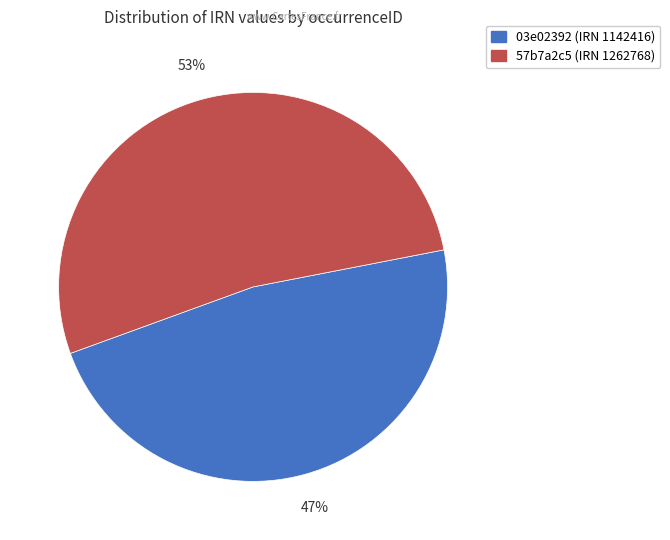

To the nearest percent, what is the average slice percentage?

50%